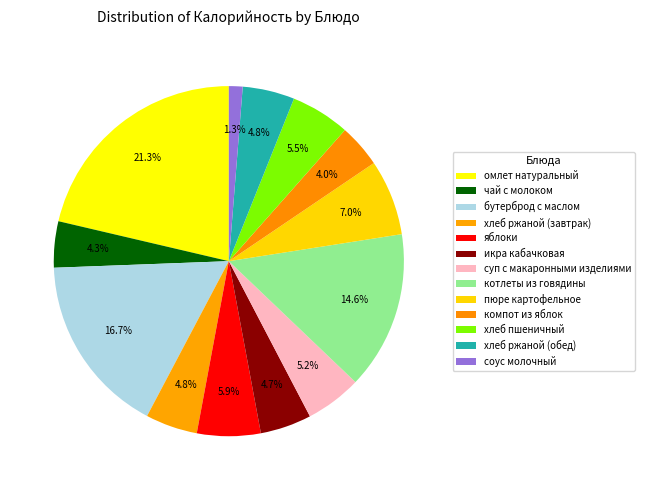

Is it true that хлеб пшеничный is 18% of the pie?

False